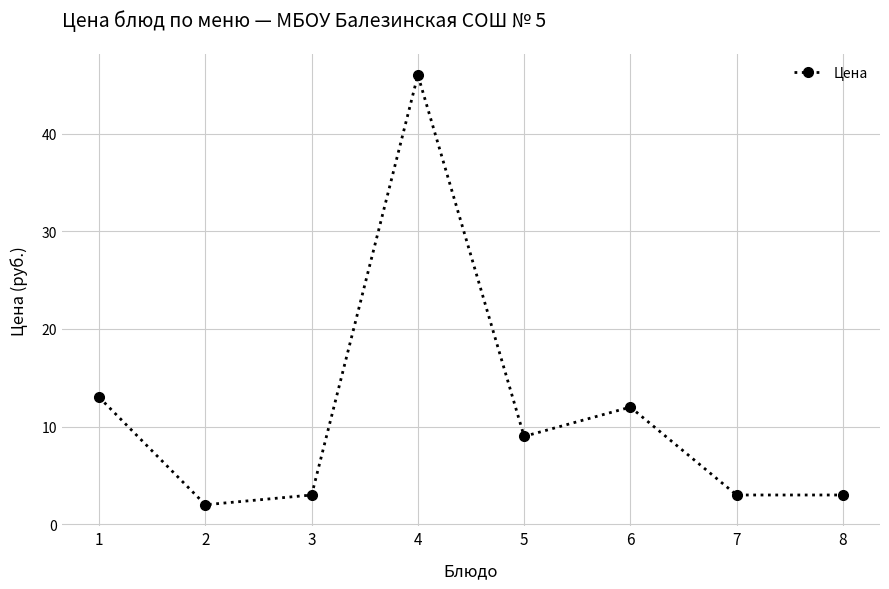

What is the difference between the maximum and minimum values?

44